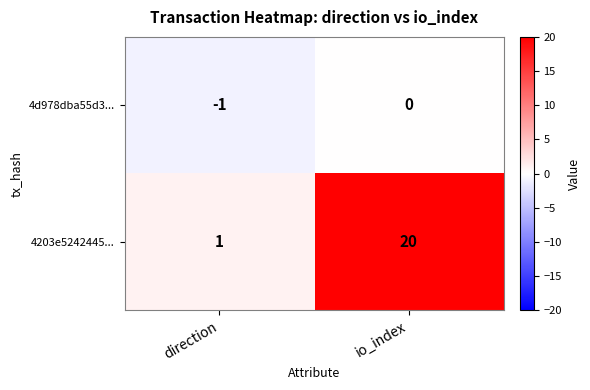

Reading left to right, what are all the values shown in this chart?

4d978dba55d3...: -1	0
4203e5242445...: 1	20